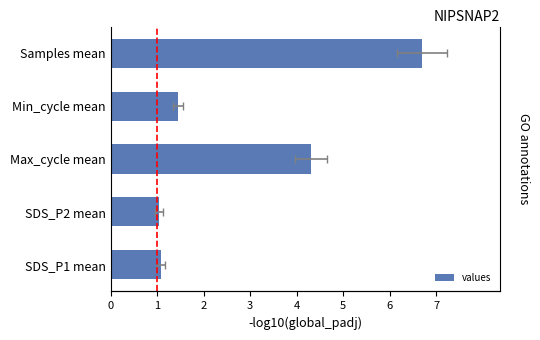

List the labels in order of value, smallest first.

SDS_P2 mean, SDS_P1 mean, Min_cycle mean, Max_cycle mean, Samples mean